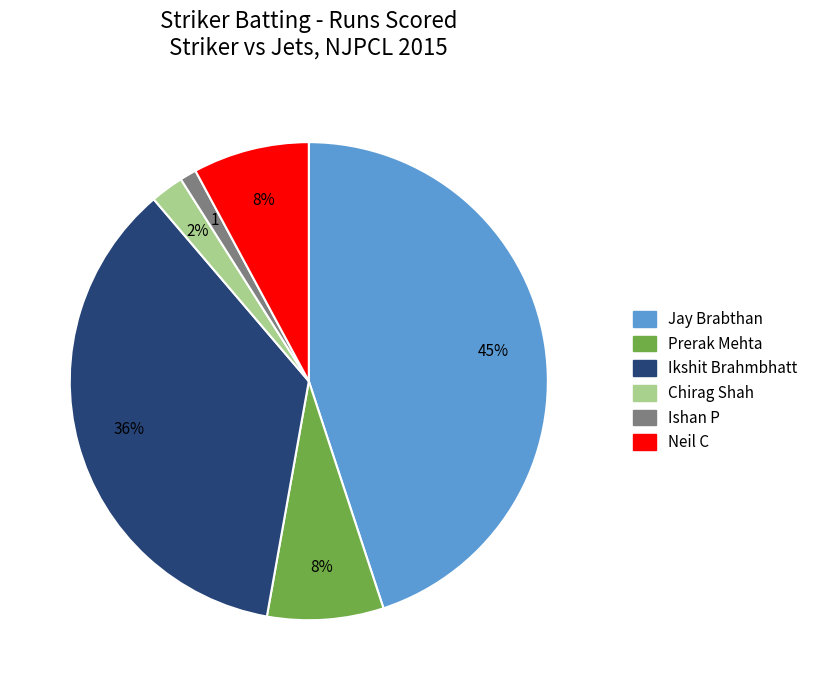

What is the smallest slice in the pie chart?

Ishan P